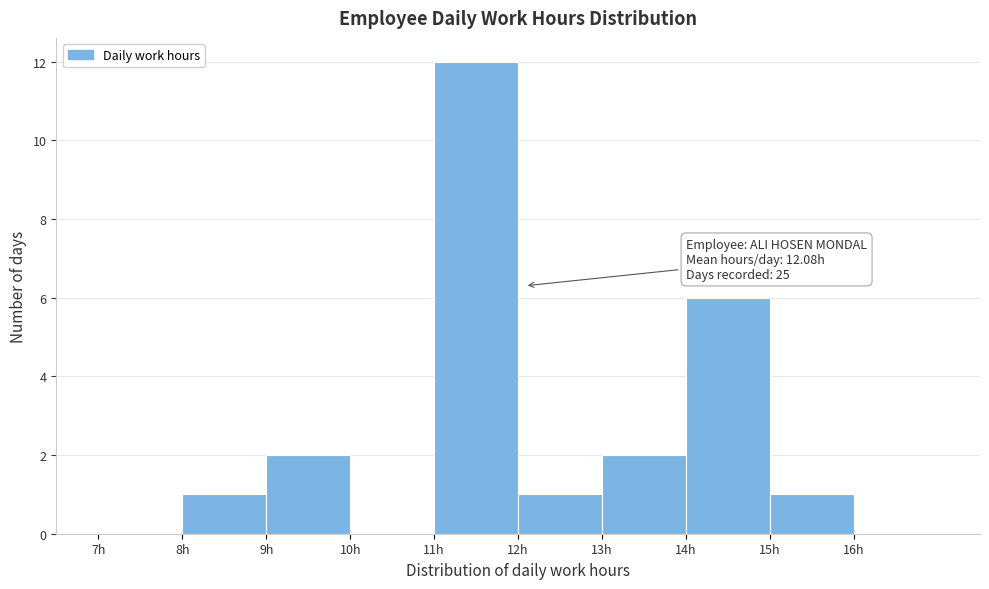

Which range on the x-axis has the tallest bar?

11 to 12